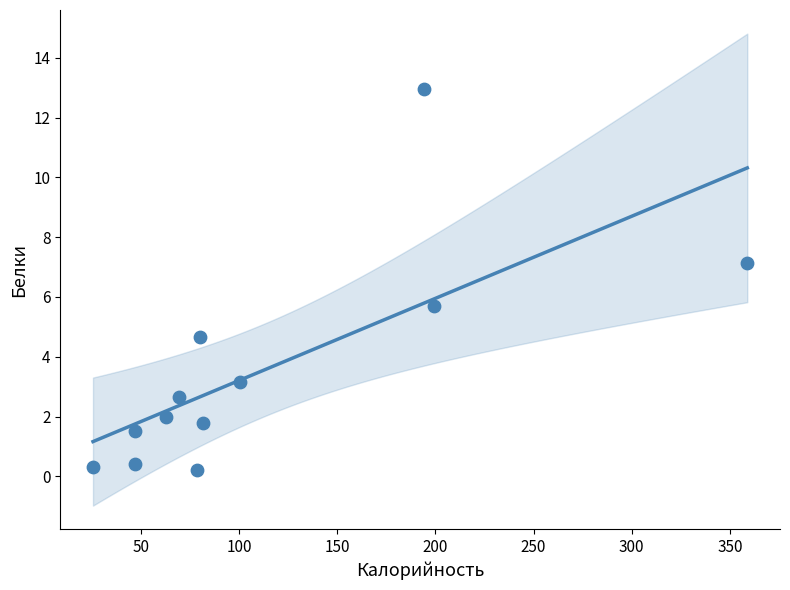

What Y value in the scatter plot is closest to 6?

5.7